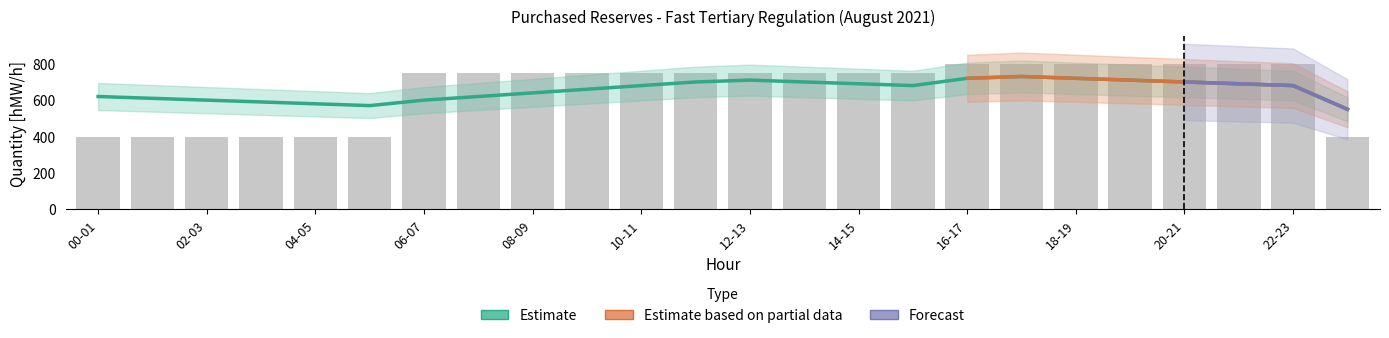

What position from the left is 08-09?

9